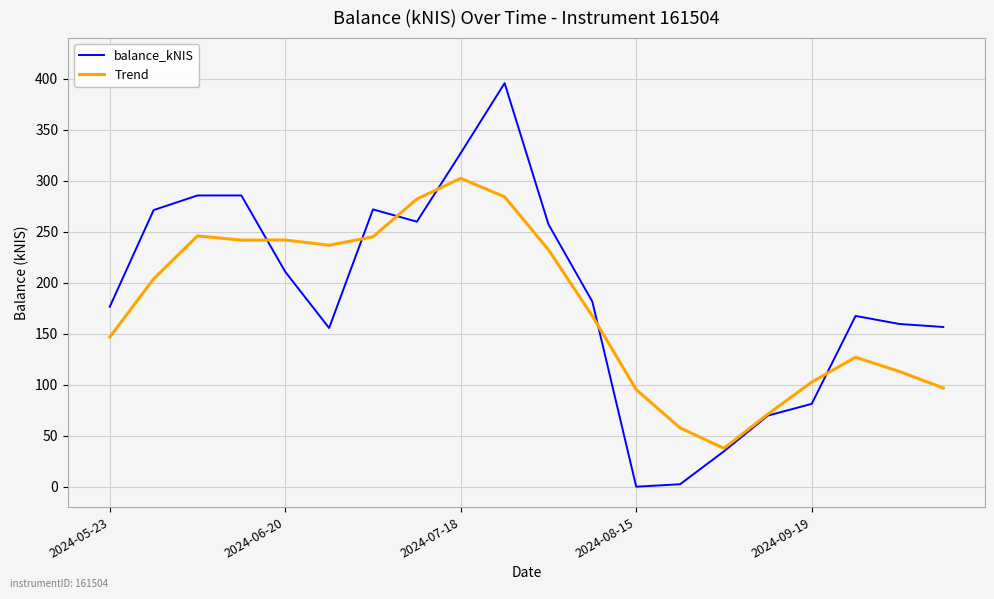

Which series has the widest spread of values?

balance_kNIS